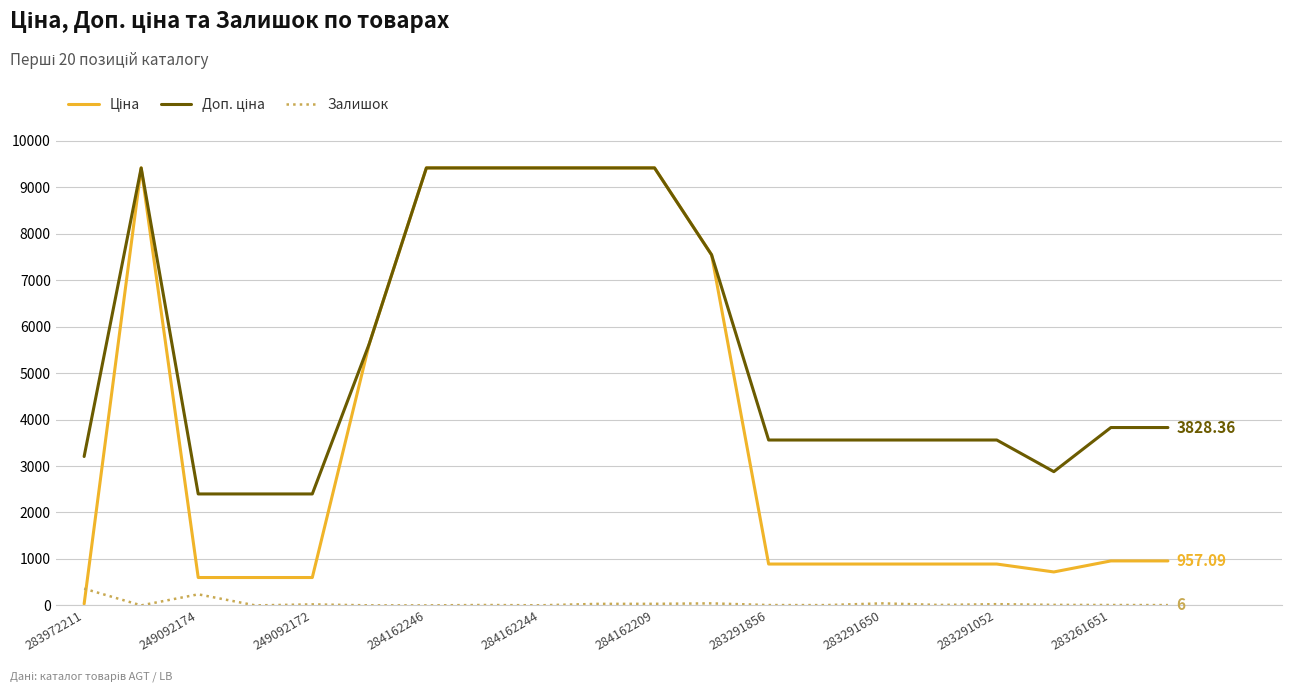

What is the maximum value for Доп. ціна?

9416.9